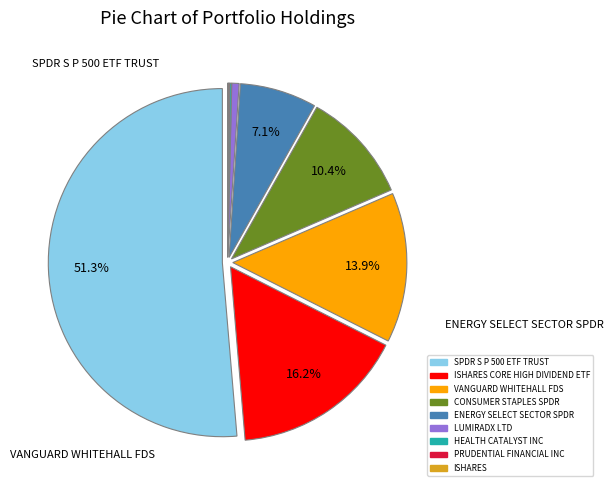

To the nearest percent, what is the combined percentage of VANGUARD WHITEHALL FDS and CONSUMER STAPLES SPDR?

24%